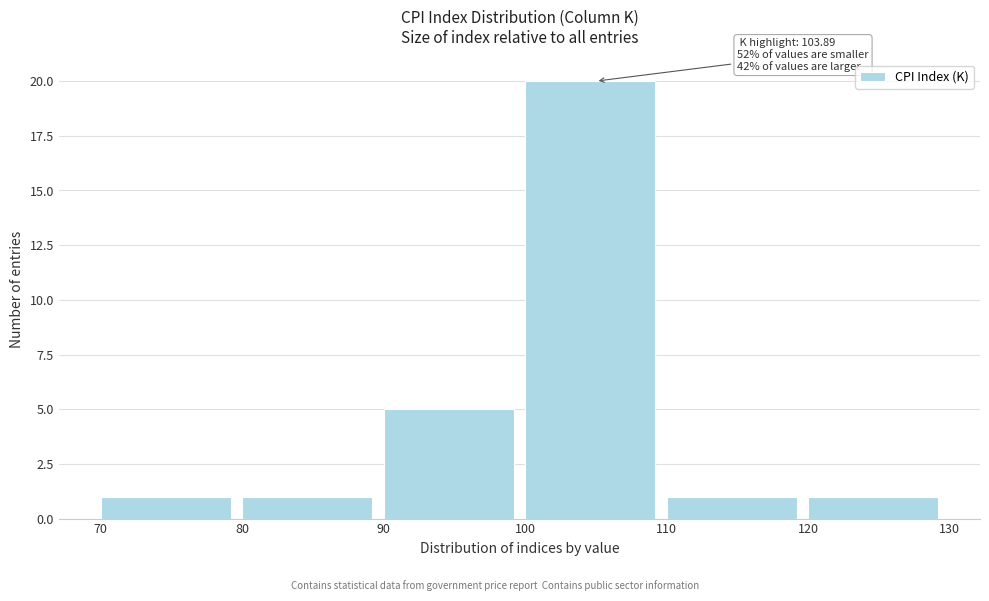

Which range on the x-axis has the tallest bar?

100 to 110